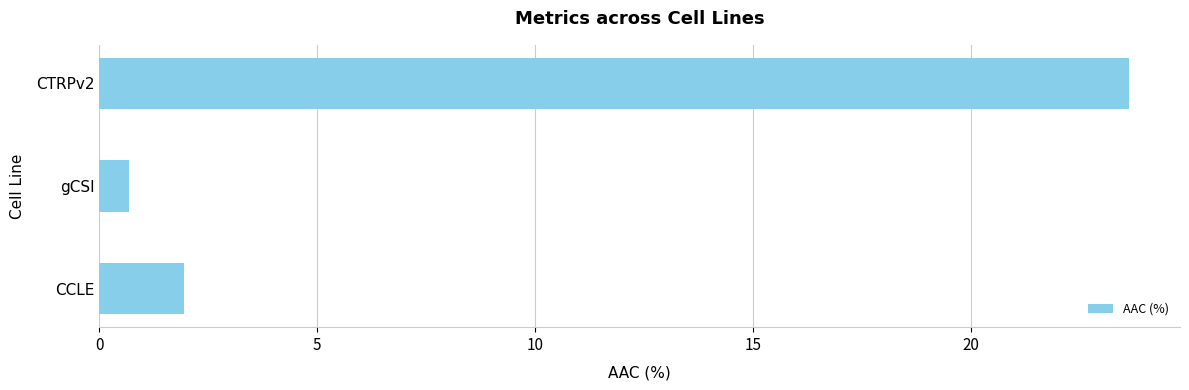

Which category has the highest value across all series?

CTRPv2